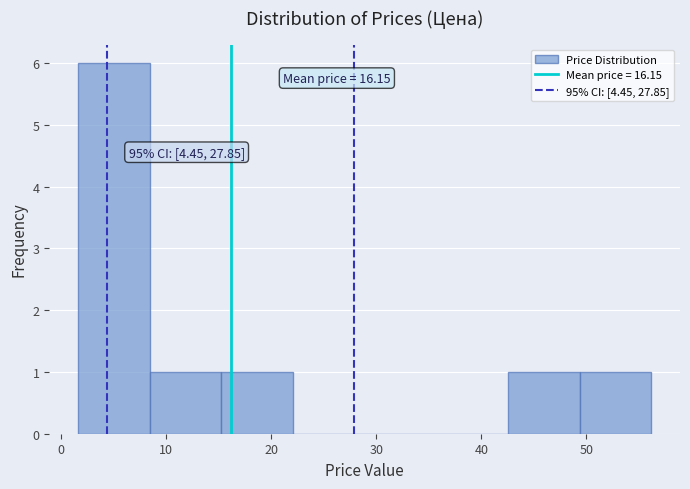

Over which range of the x-axis is the bar tallest?

2 to 8